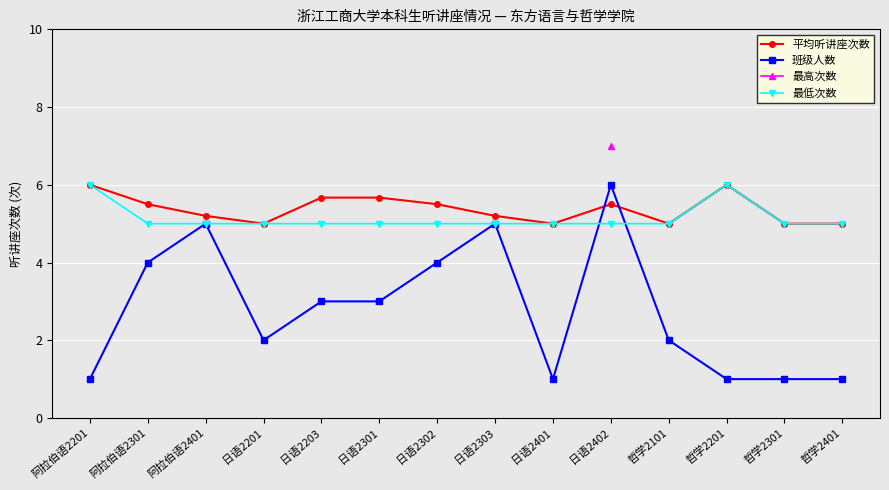

Where do 班级人数 and 最低次数 first cross each other?

日语2401 and 日语2402